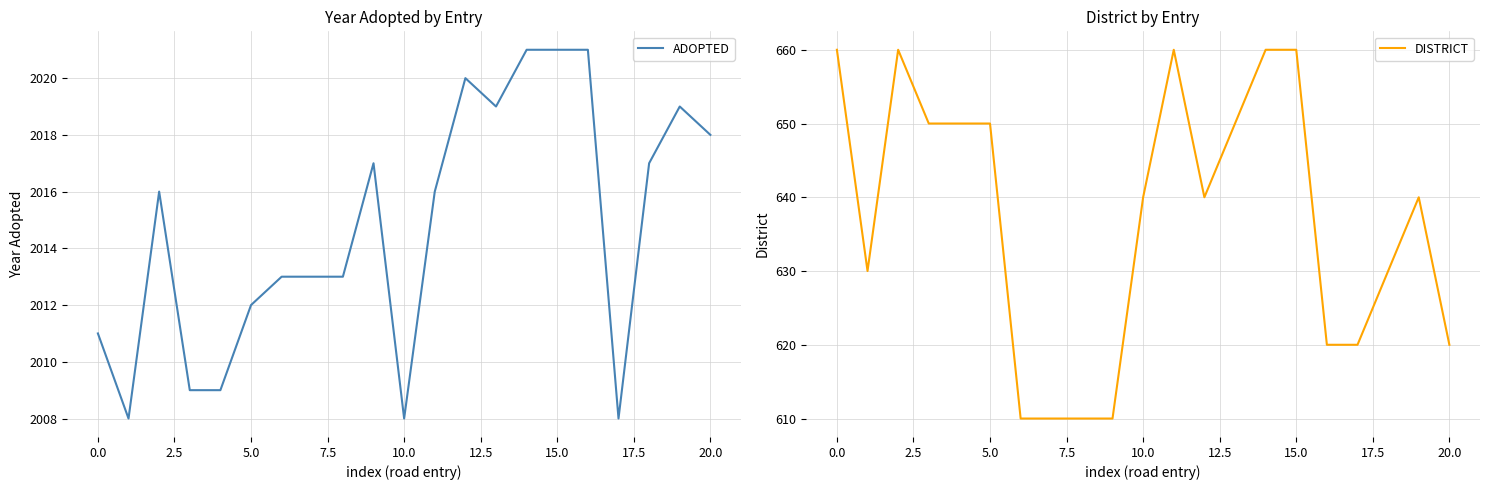

What is the approximate value of DISTRICT at 10.0, to the nearest 10?

640